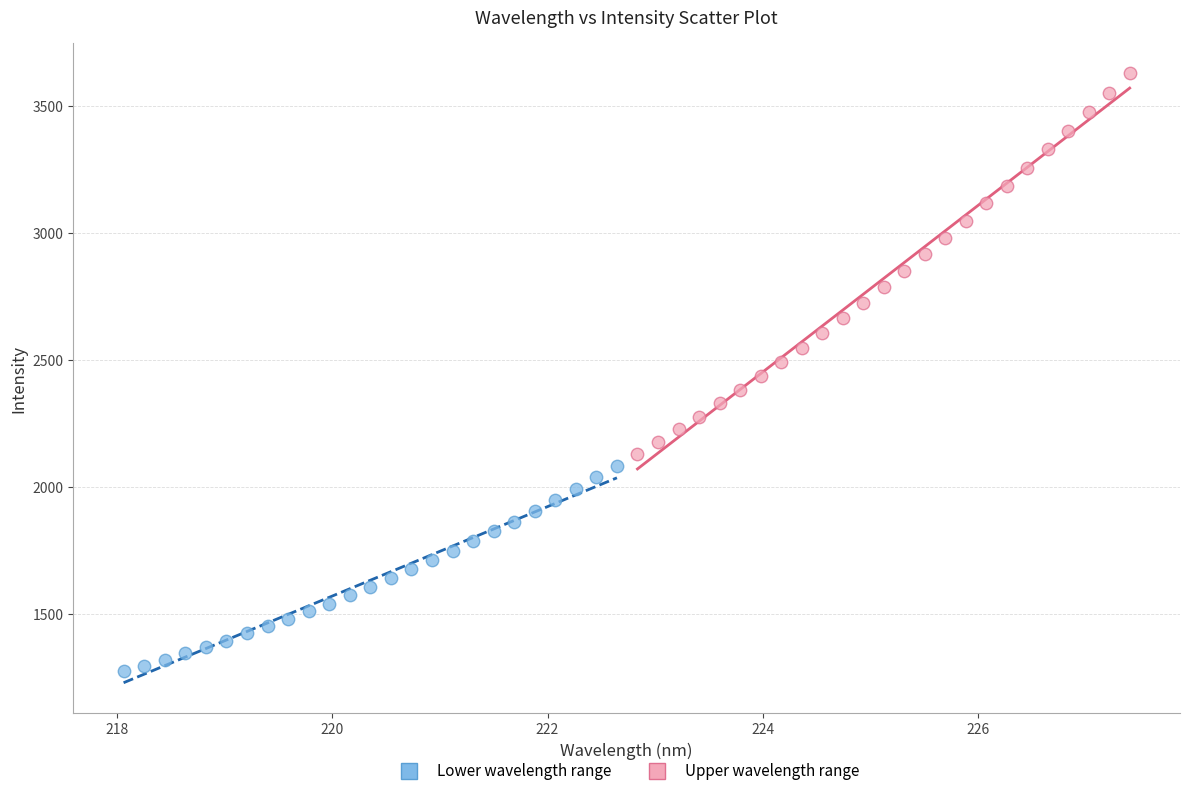

Which series reaches the maximum Y coordinate?

Upper wavelength range